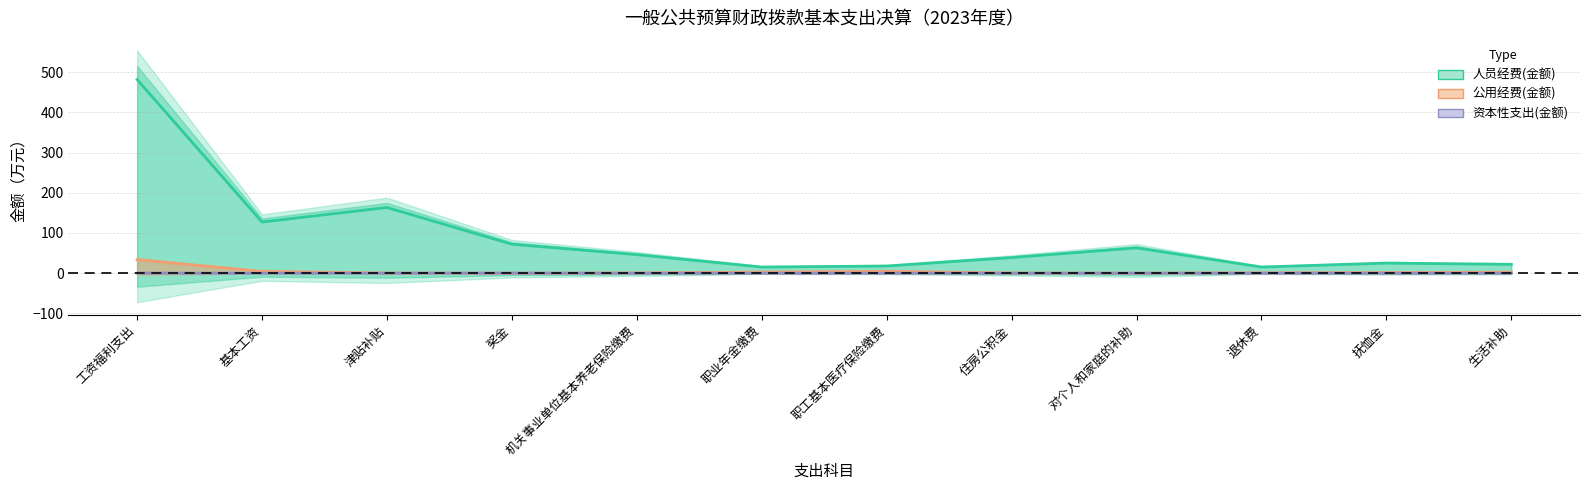

Count the 资本性支出(金额) values in the range 0 to 1.

12